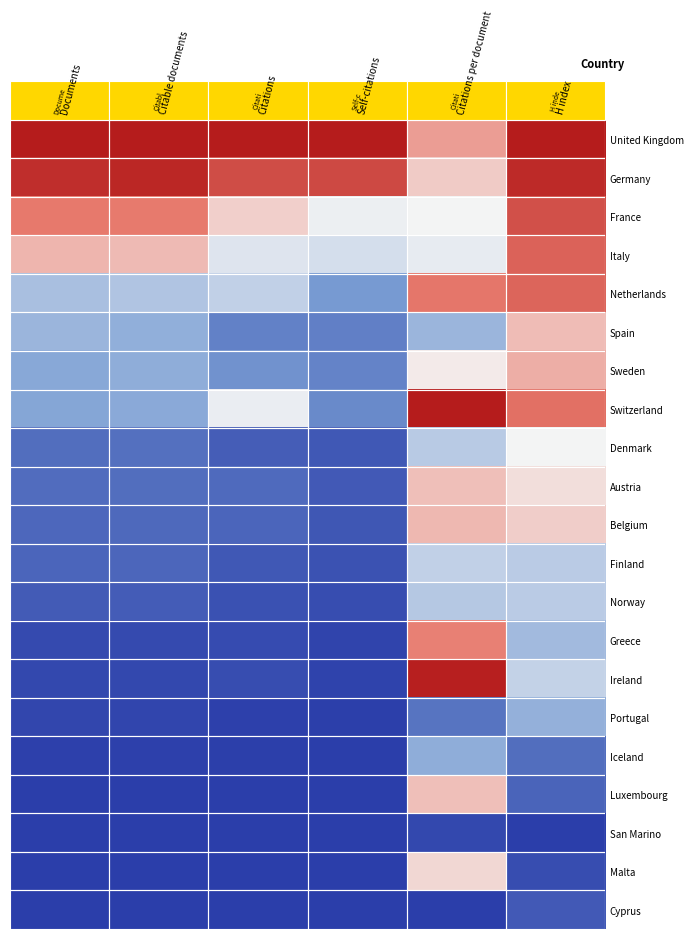

What is the total value across all series at Citable documents?

5.4